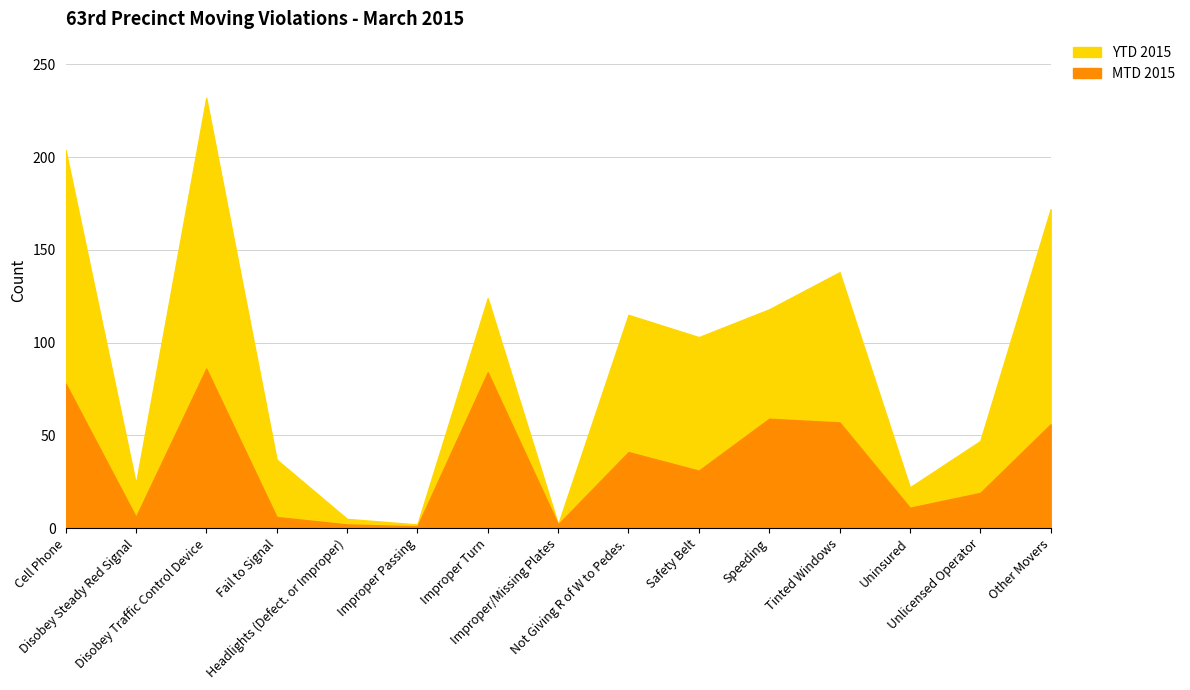

Between Safety Belt and Unlicensed Operator, which is larger?

Safety Belt